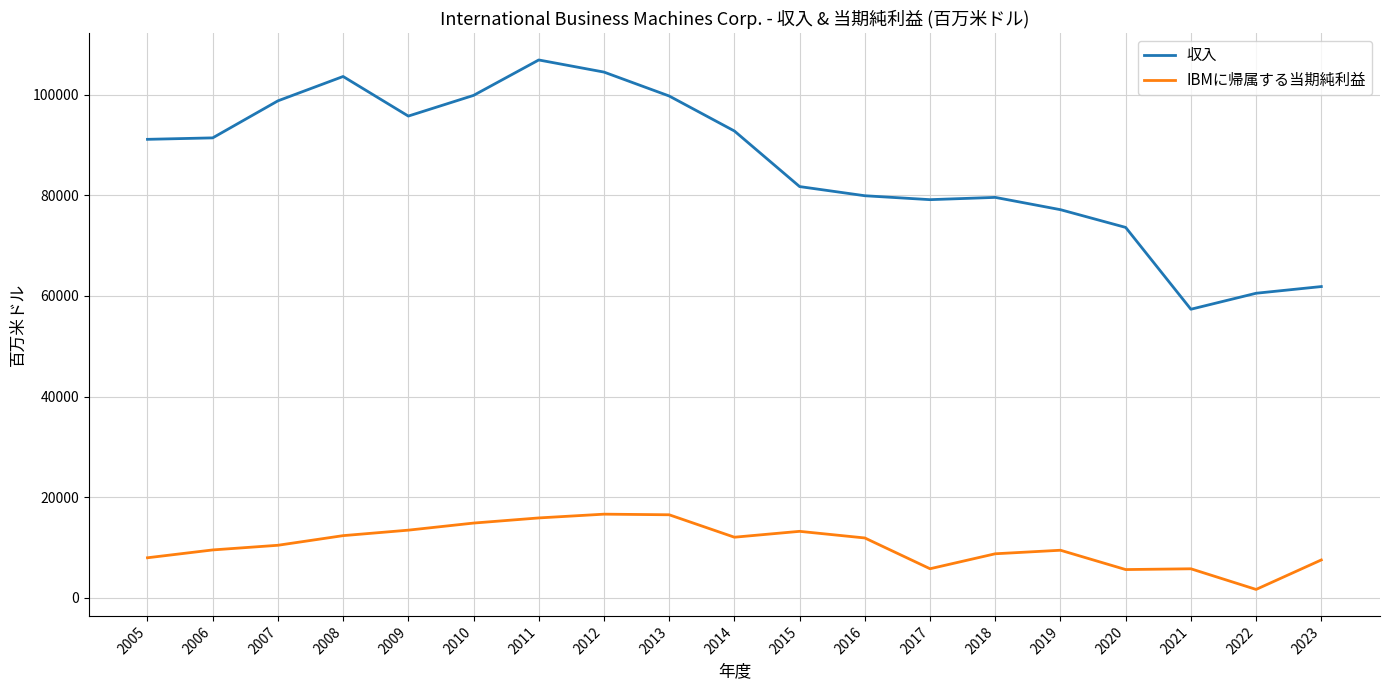

Which series has the largest range (max minus min)?

収入